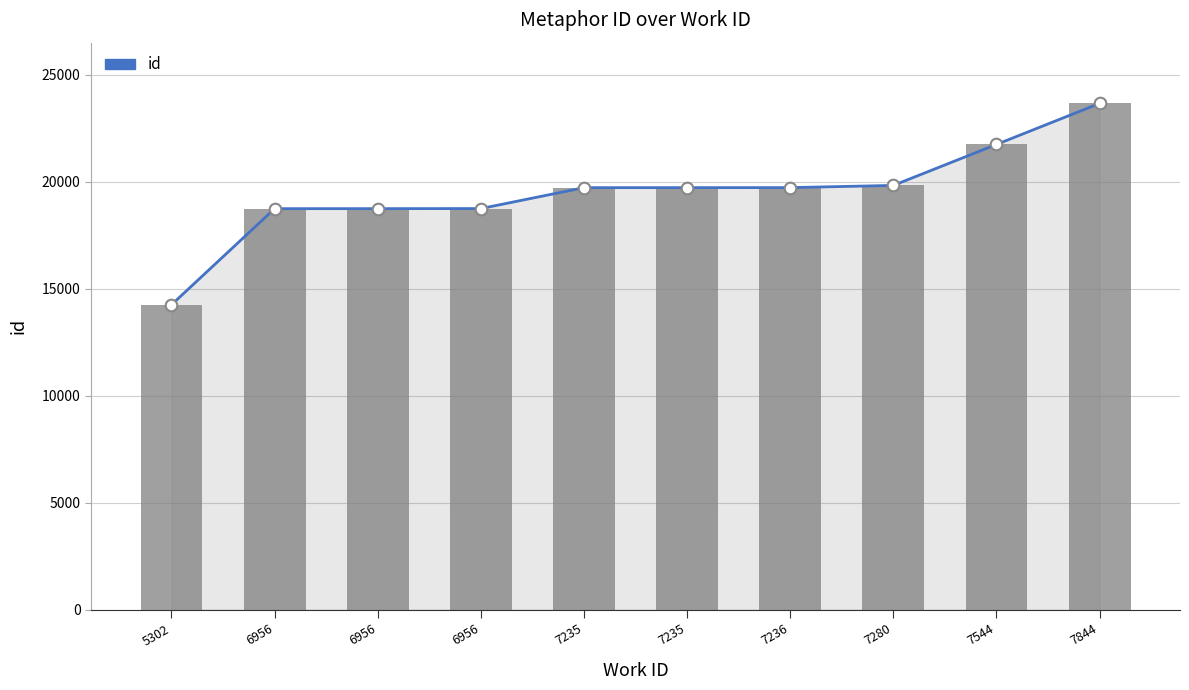

What is the change in value from 6956 to 7544?

+2998